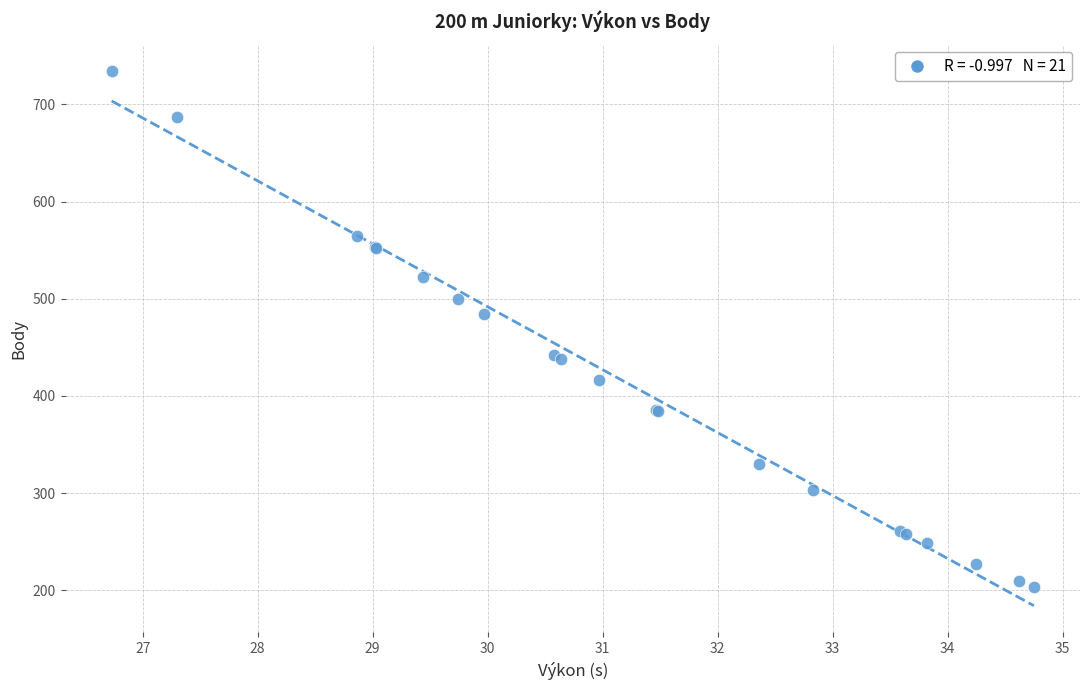

What Y value in the scatter plot is closest to 468?

484